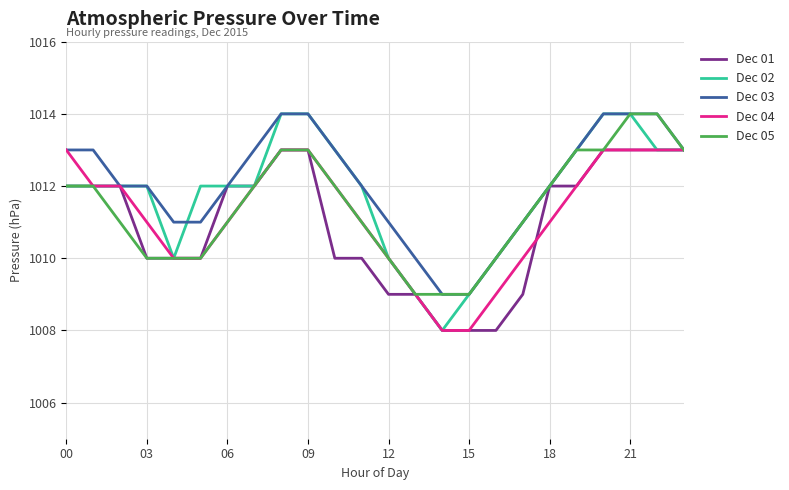

How many lines are shown in the chart?

5